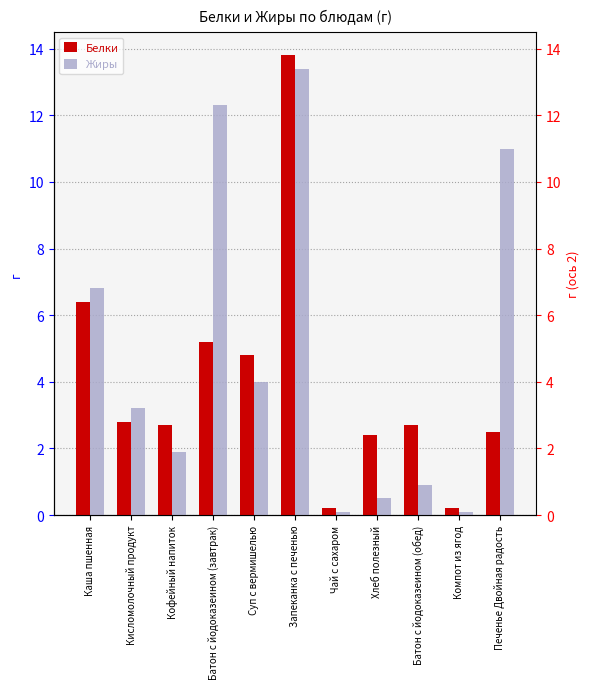

Between Суп с вермишелью and Батон с йодоказеином (обед), which series saw the biggest shift?

Жиры